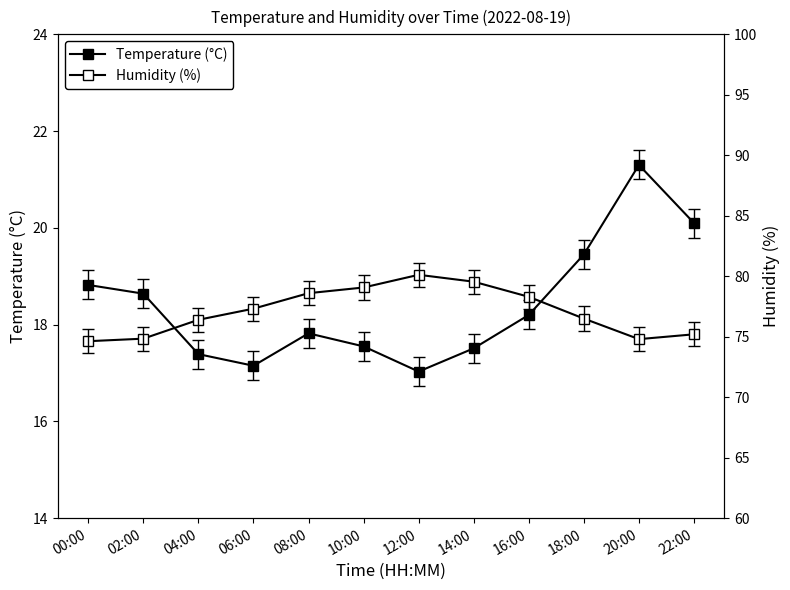

Is it true that Temperature (°C) equals 17.1 at 06:00?

True